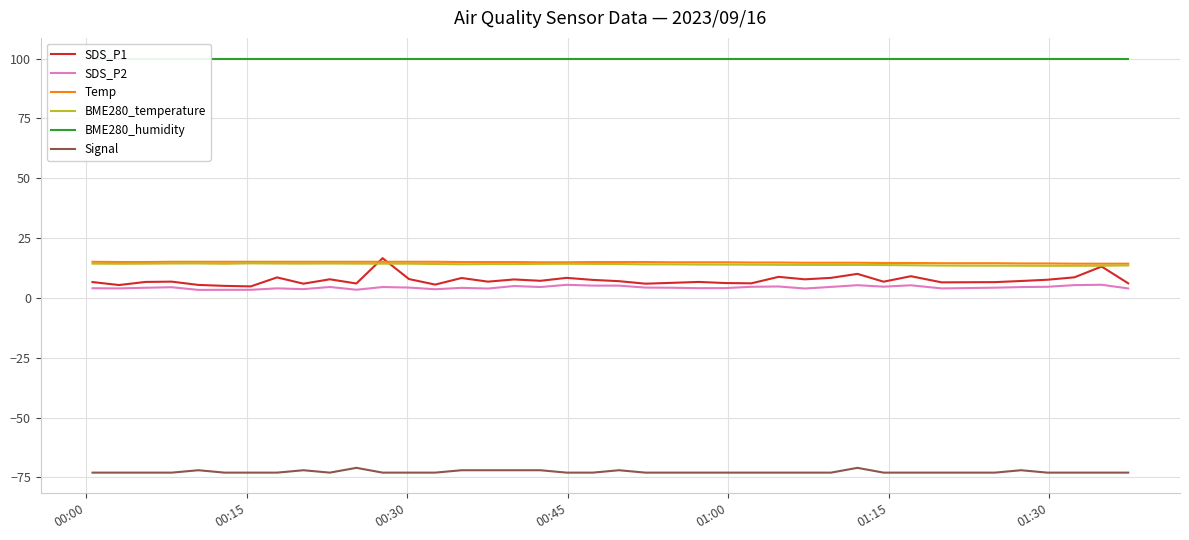

True or false: Signal and Temp cross at least once.

False